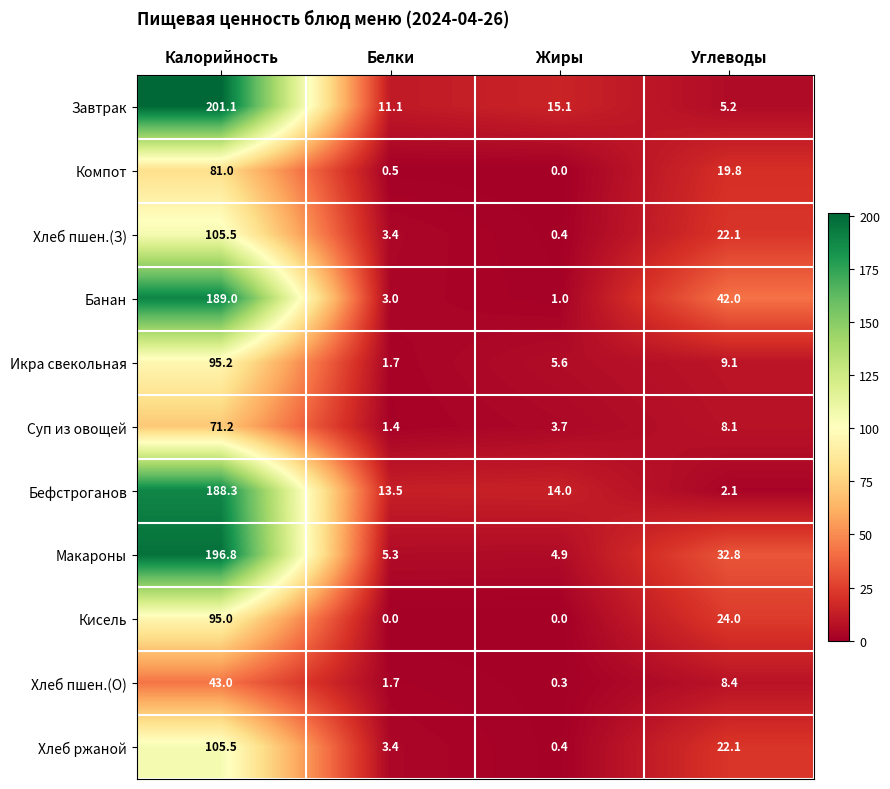

Count the number of categories in the chart.

4